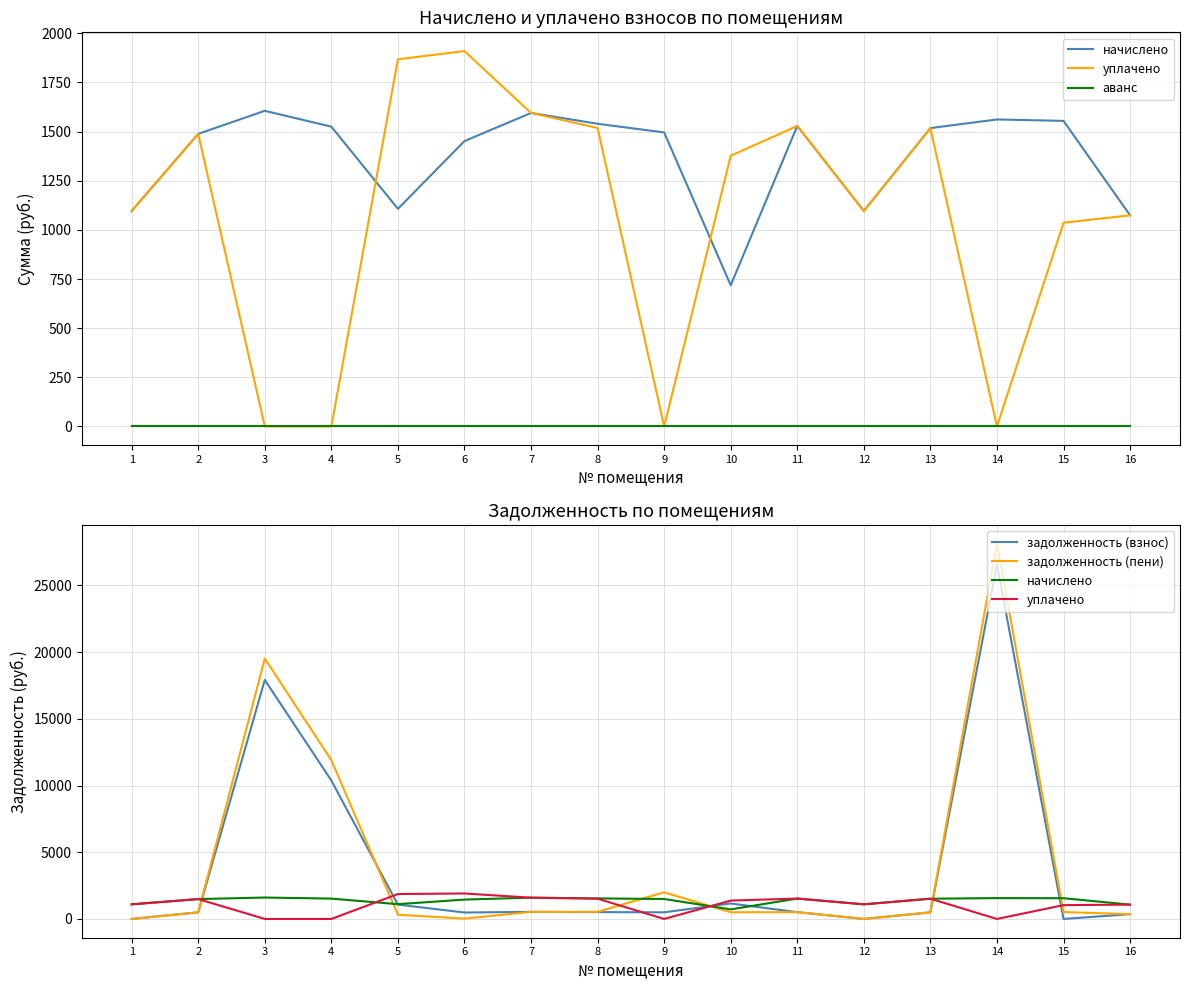

True or false: задолженность (пени) has more than 0 interior local peaks.

True